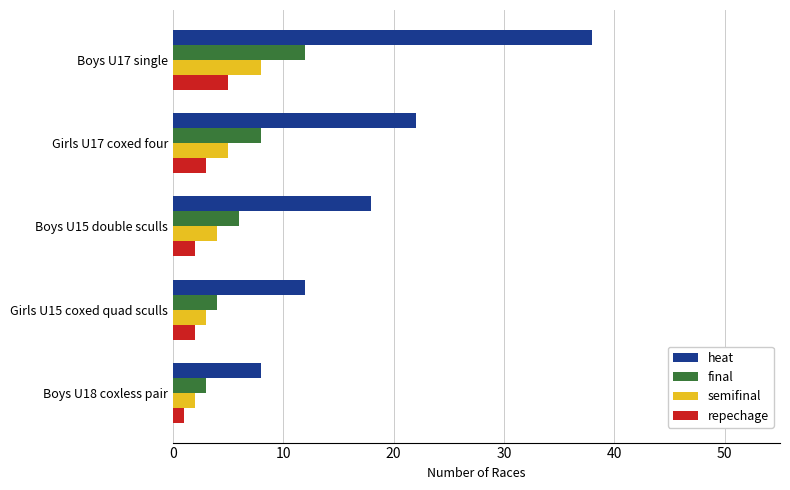

True or false: heat has a value of 14 at Boys U18 coxless pair.

False